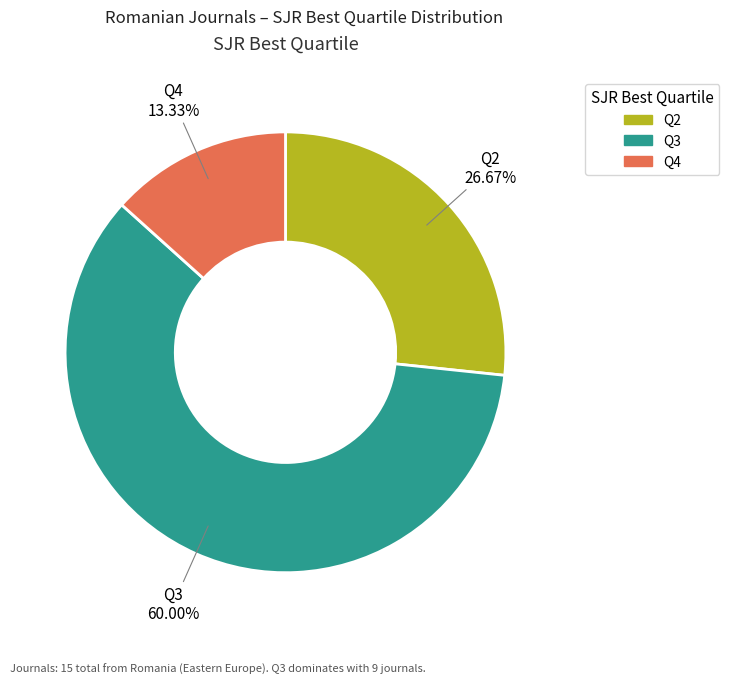

To the nearest percent, what is the combined percentage of Q2 and Q3?

87%